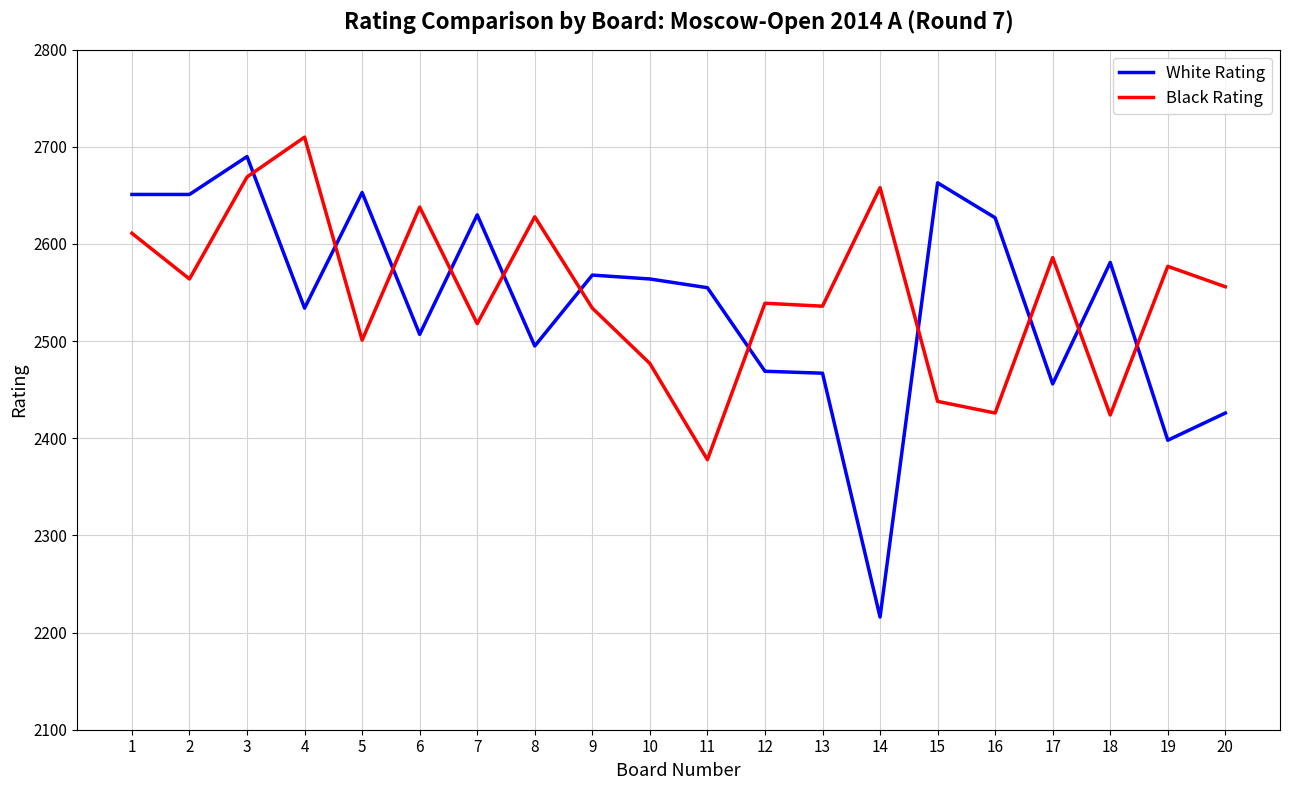

Between which two adjacent categories do White Rating and Black Rating first intersect?

3 and 4